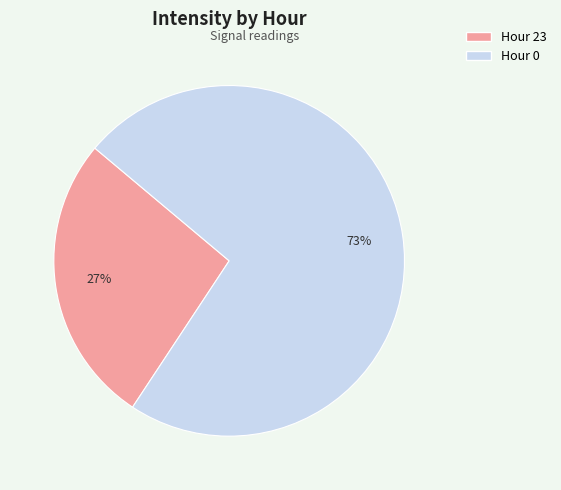

Count the number of slices in the pie.

2